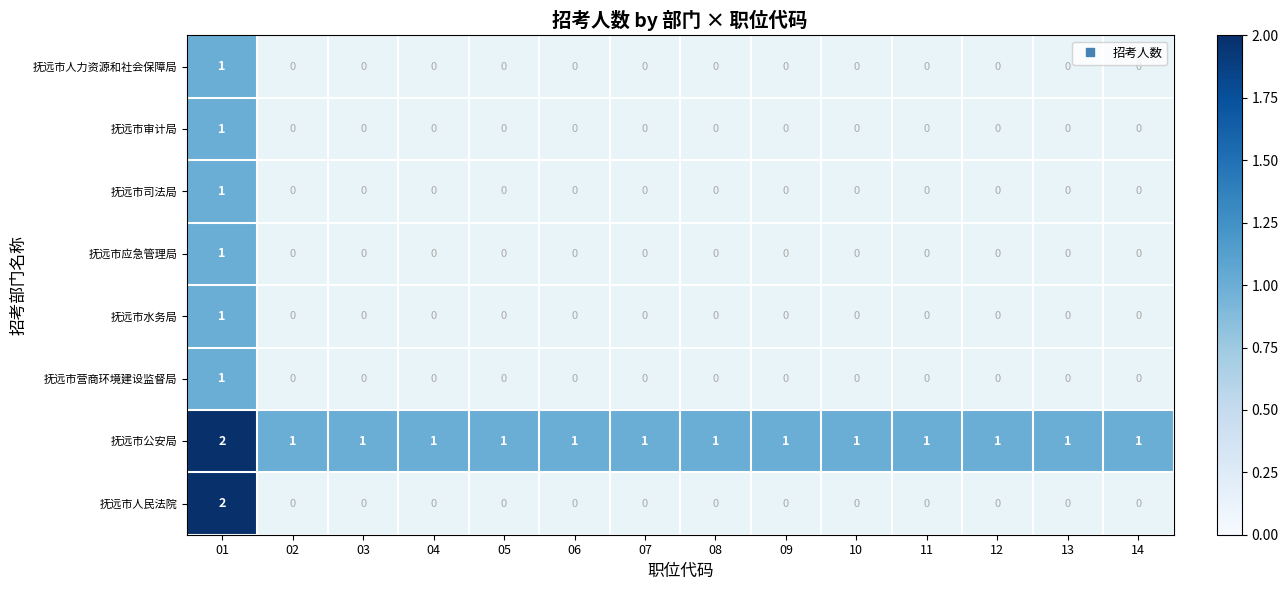

Between 10 and 08, which is larger?

08